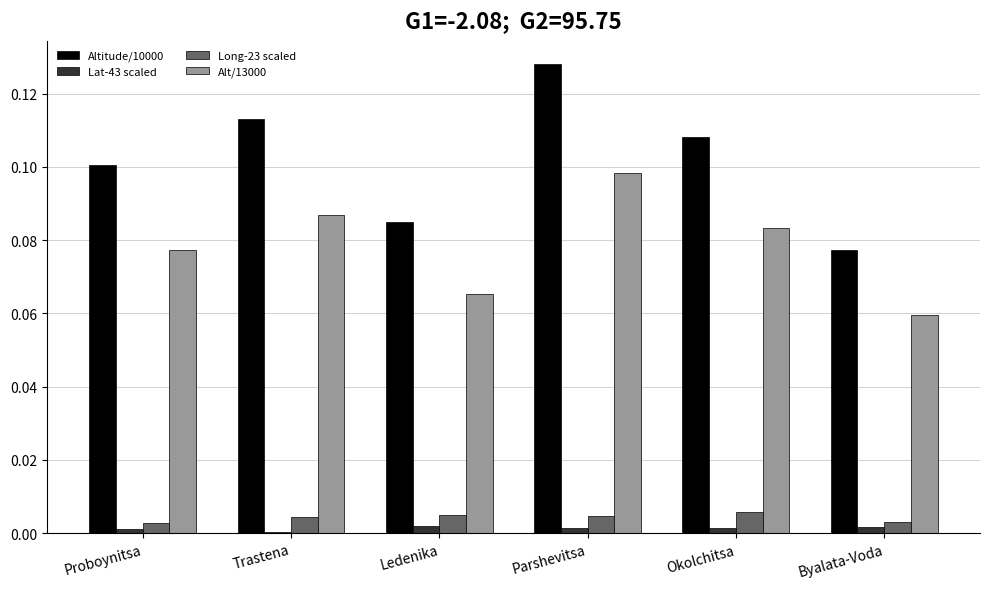

At which category is the sum across all series the highest?

Parshevitsa